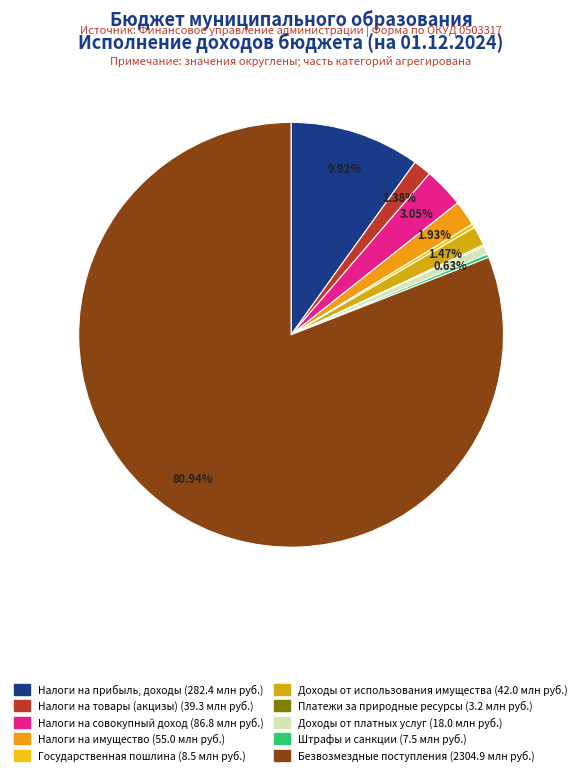

Which category has the smallest portion of the pie?

ПЛАТЕЖИ ПРИ ПОЛЬЗОВАНИИ ПРИРОДНЫМИ РЕСУРСАМИ